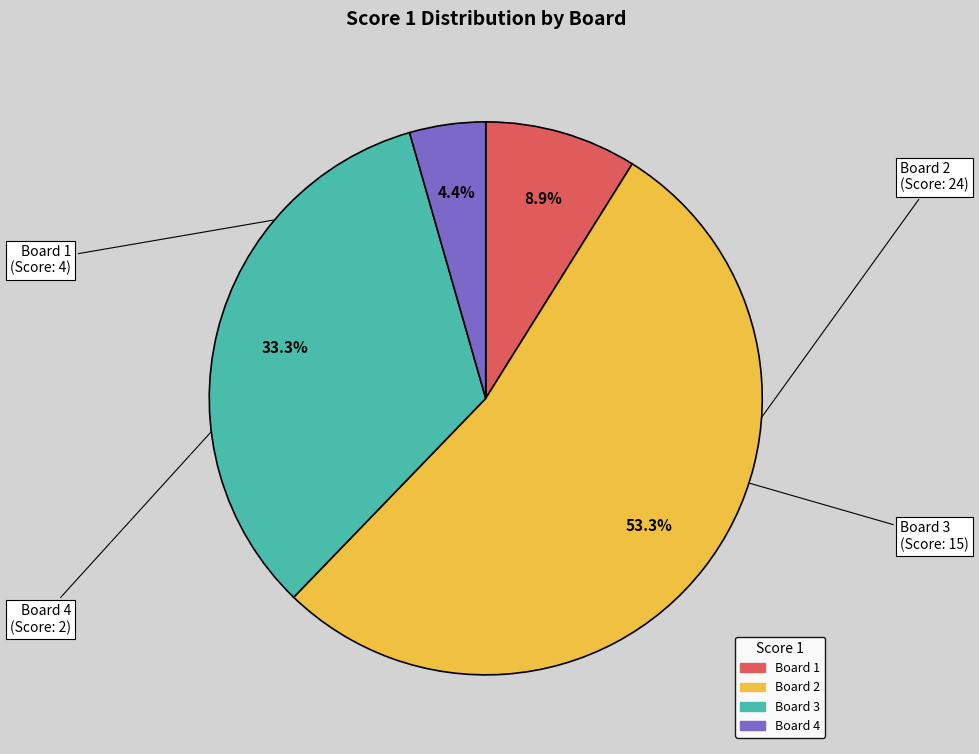

The Board 4 slice represents 4% of the pie. True or false?

True